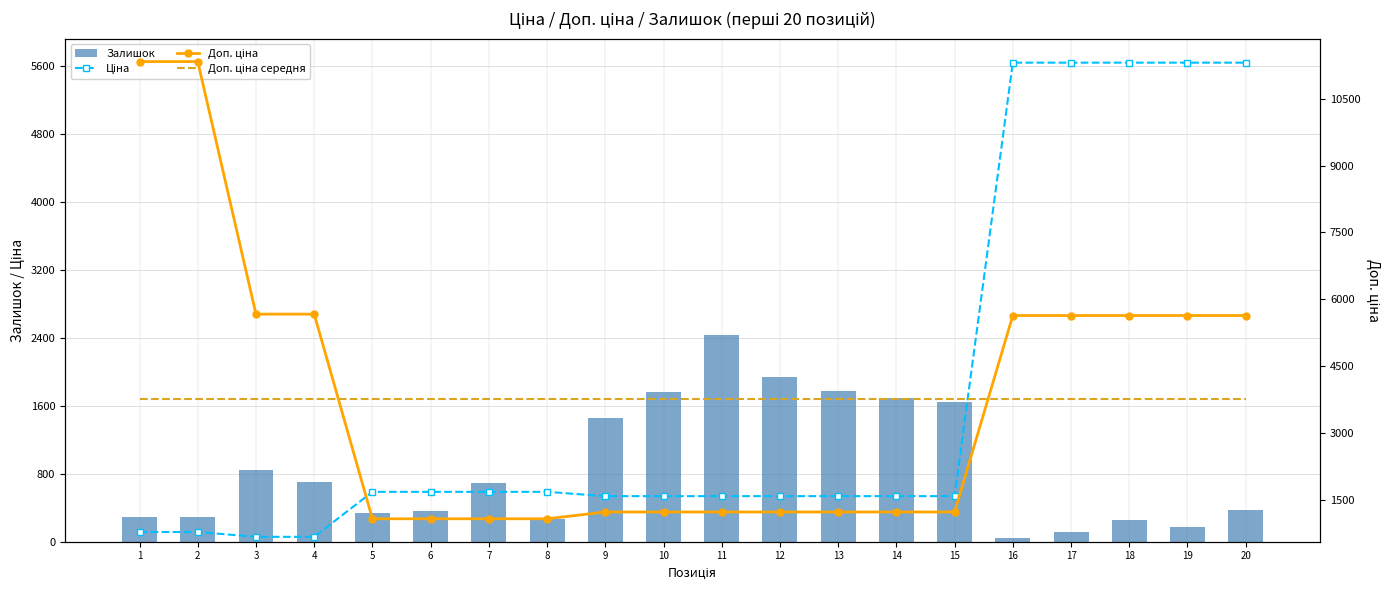

Reading left to right, transcribe all the data shown in this chart.

Ціна: 113.3	113.3	56.7	56.7	586.0	586.0	586.0	586.0	535.4	535.4	535.4	535.4	535.4	535.4	535.4	5636.0	5636.0	5636.0	5636.0	5636.0
Залишок: 289.0	290.0	845.0	698.0	333.0	359.0	690.0	272.0	1460.0	1756.0	2433.0	1936.0	1775.0	1687.0	1646.0	42.0	115.0	257.0	178.0	369.0
Доп. ціна: 11334.0	11334.0	5667.0	5667.0	1074.5	1074.5	1074.5	1074.5	1227.2	1227.2	1227.2	1227.2	1227.2	1227.2	1227.2	5636.0	5636.0	5636.0	5636.0	5636.0
Доп. ціна середня (3753.5): 3753.5	3753.5	3753.5	3753.5	3753.5	3753.5	3753.5	3753.5	3753.5	3753.5	3753.5	3753.5	3753.5	3753.5	3753.5	3753.5	3753.5	3753.5	3753.5	3753.5